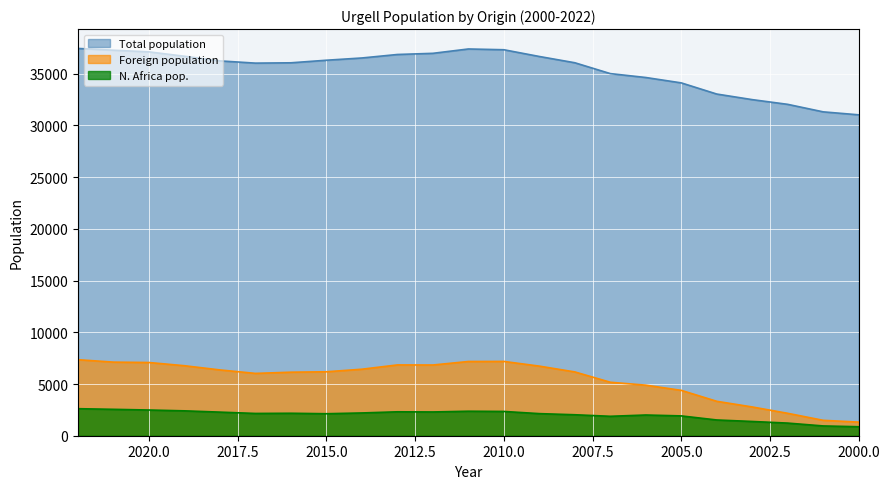

Which label corresponds to the largest value in the chart?

2022